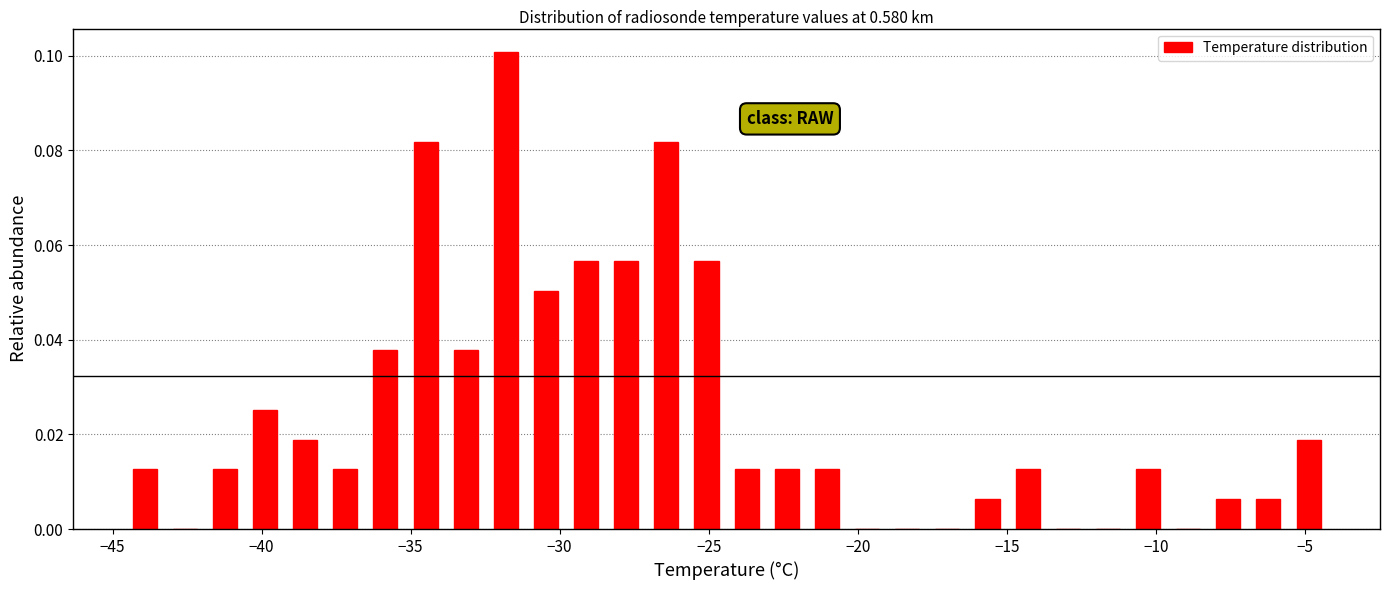

Around what value on the x-axis is the tallest bar? Give the approximate position of its centre, as read against the axis.

-32.0